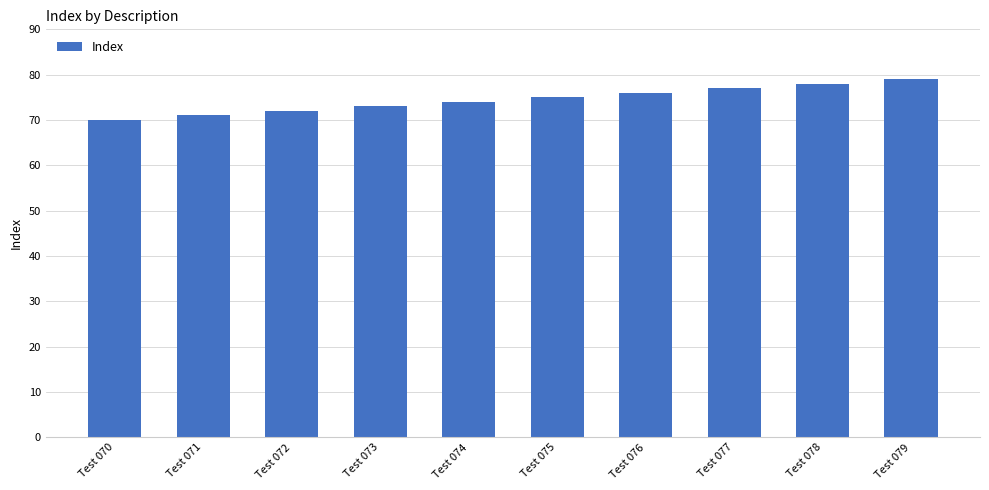

How many data points are less than 75?

5